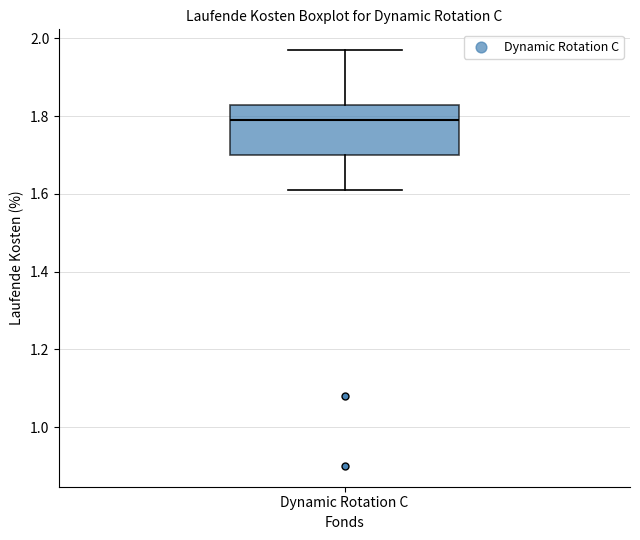

Transcribe this box plot: give where the median line is, the range the box spans, and where the two whiskers end, as read against the y-axis. The values are not printed on the chart, so give them approximately, as read against the axis.

median 1.80, box 1.70 to 1.84, whiskers 1.62 to 1.98